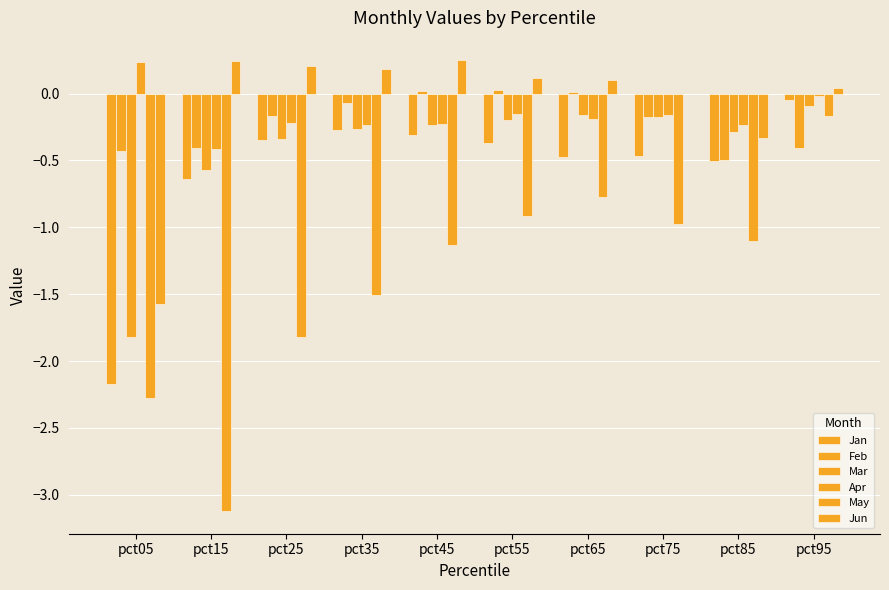

How many data points does each series have?

10